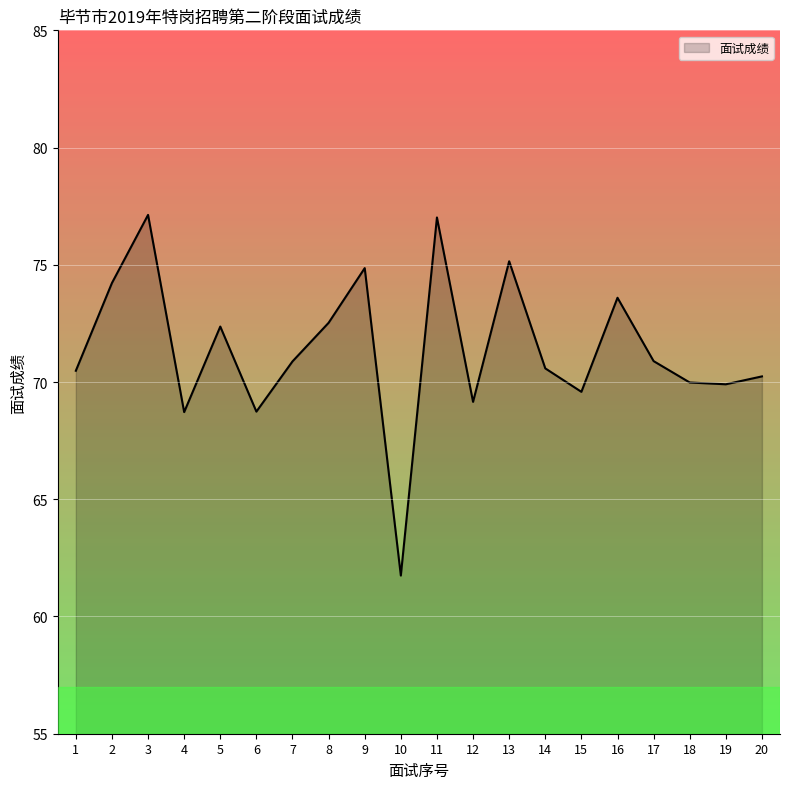

True or false: there are more than 1 points higher than both neighbors.

True